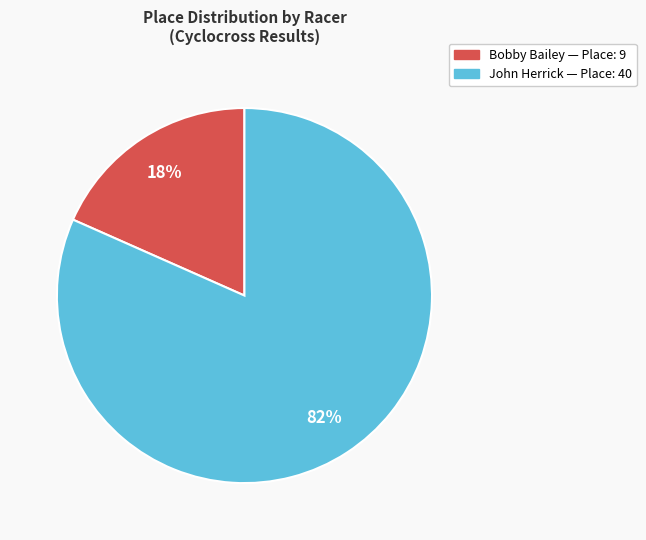

How many segments does this pie chart have?

2